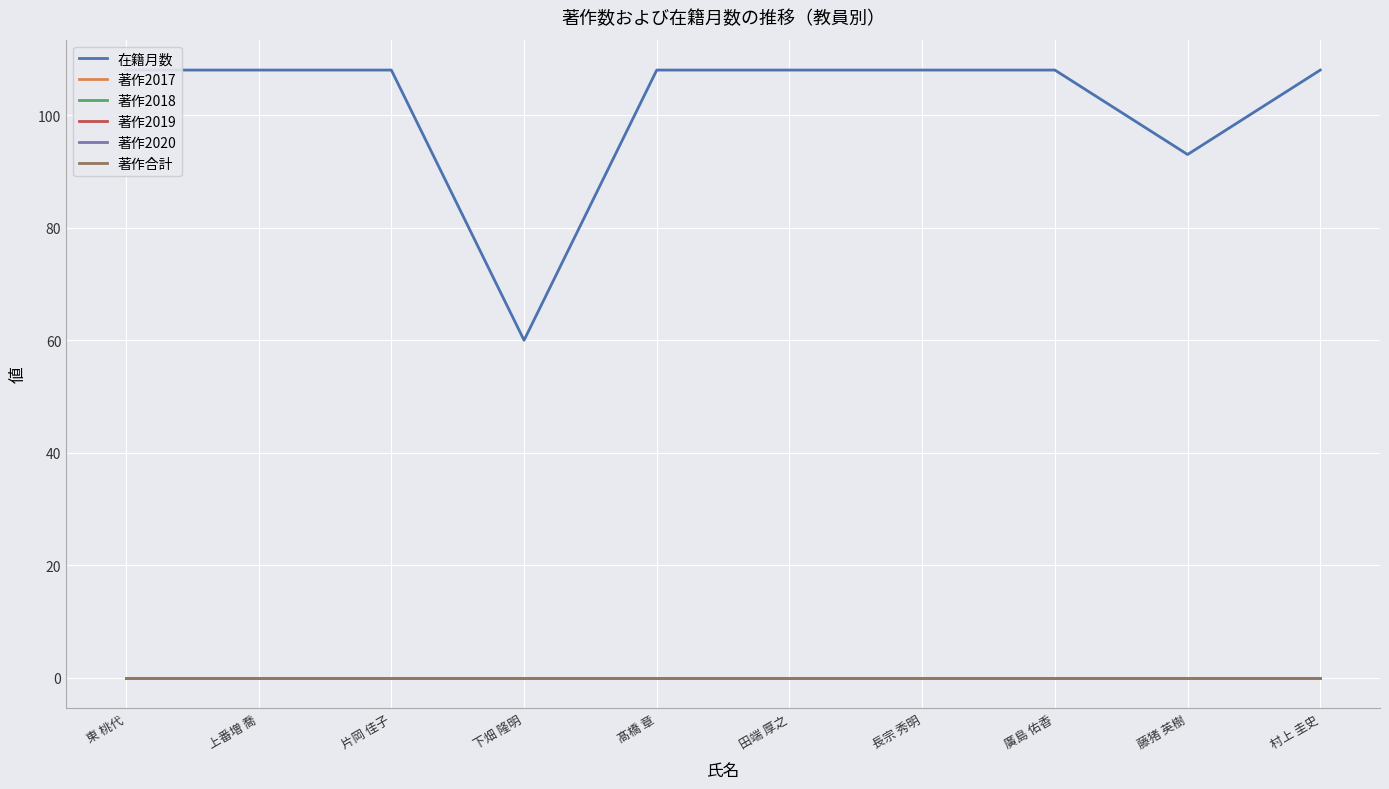

Reading right to left, what are all the values shown in this chart?

在籍月数: 村上 圭史=108	藤猪 英樹=93	廣島 佑香=108	長宗 秀明=108	田端 厚之=108	髙橋 章=108	下畑 隆明=60	片岡 佳子=108	上番増 喬=108	東 桃代=108
著作2017: 村上 圭史=0	藤猪 英樹=0	廣島 佑香=0	長宗 秀明=0	田端 厚之=0	髙橋 章=0	下畑 隆明=0	片岡 佳子=0	上番増 喬=0	東 桃代=0
著作2018: 村上 圭史=0	藤猪 英樹=0	廣島 佑香=0	長宗 秀明=0	田端 厚之=0	髙橋 章=0	下畑 隆明=0	片岡 佳子=0	上番増 喬=0	東 桃代=0
著作2019: 村上 圭史=0	藤猪 英樹=0	廣島 佑香=0	長宗 秀明=0	田端 厚之=0	髙橋 章=0	下畑 隆明=0	片岡 佳子=0	上番増 喬=0	東 桃代=0
著作2020: 村上 圭史=0	藤猪 英樹=0	廣島 佑香=0	長宗 秀明=0	田端 厚之=0	髙橋 章=0	下畑 隆明=0	片岡 佳子=0	上番増 喬=0	東 桃代=0
著作合計: 村上 圭史=0	藤猪 英樹=0	廣島 佑香=0	長宗 秀明=0	田端 厚之=0	髙橋 章=0	下畑 隆明=0	片岡 佳子=0	上番増 喬=0	東 桃代=0